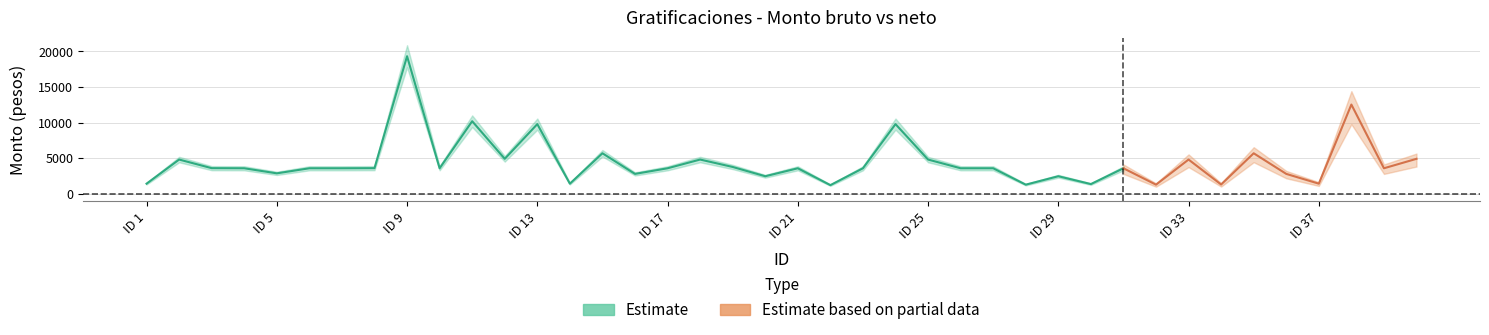

What is the difference between the highest and lowest values at 6?

3599.9